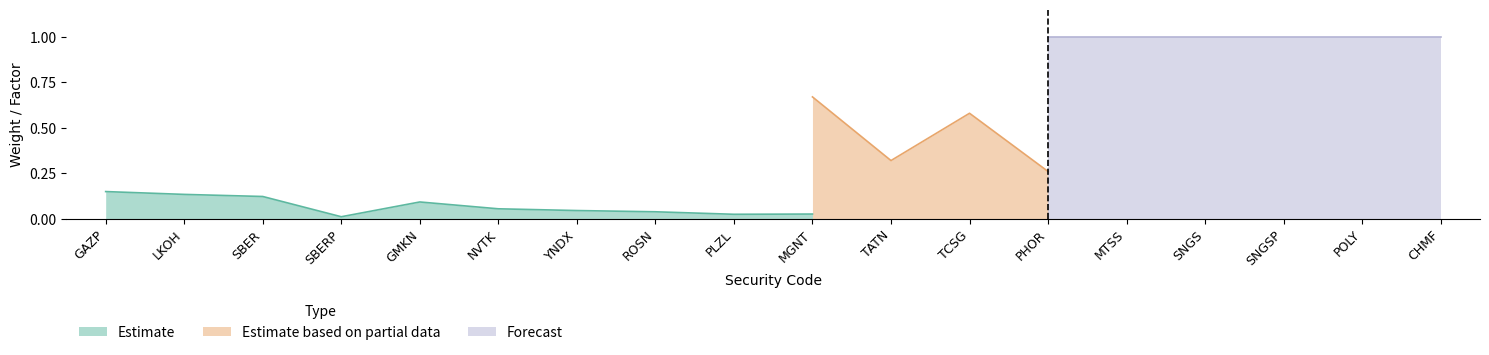

List the series in order of their overall mean, lowest first.

Estimate, Estimate based on partial data, Forecast